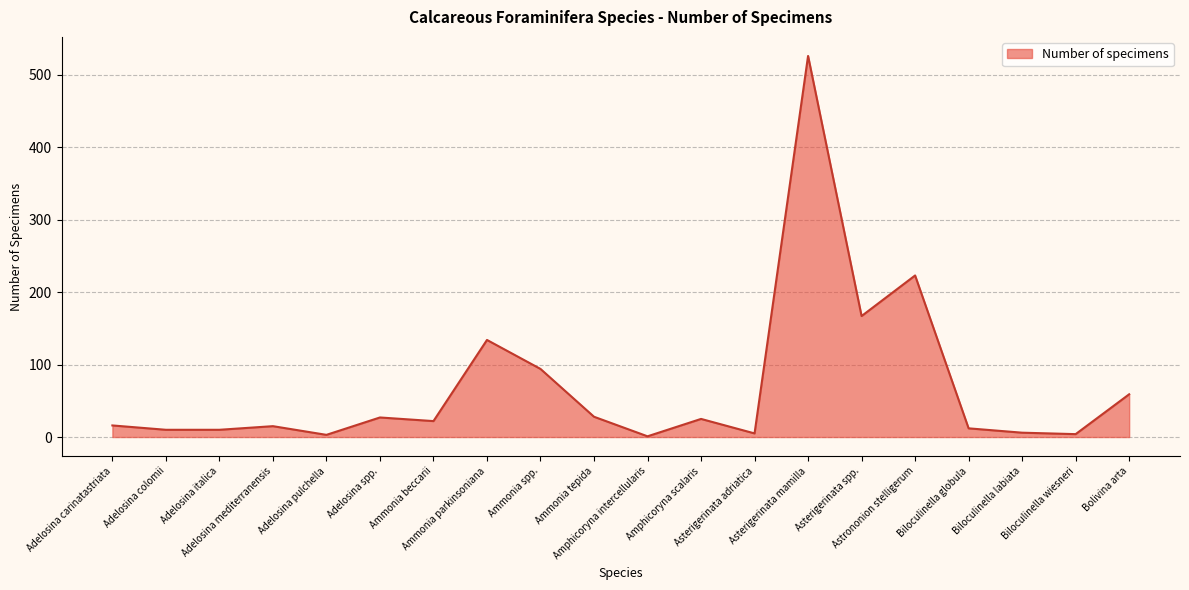

What is the maximum value shown in the chart?

526